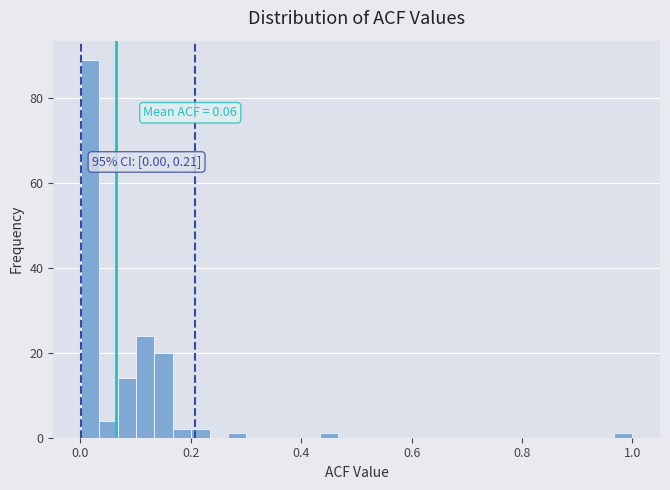

Around what value on the x-axis is the tallest bar? Give the approximate position of its centre, as read against the axis.

0.02